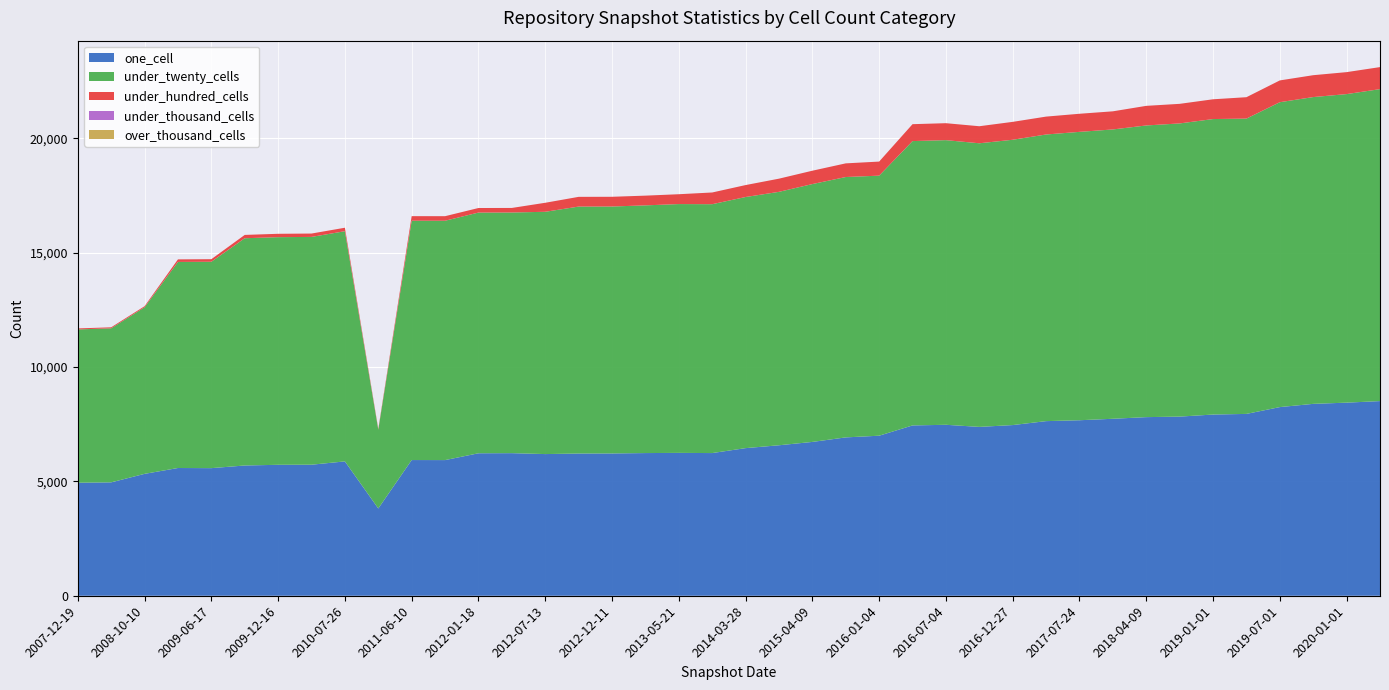

Reading right to left, list all the values displayed in this chart.

one_cell: 2020-04-01=8509	2020-01-01=8441	2019-10-09=8388	2019-07-01=8247	2019-04-06=7949	2019-01-01=7921	2018-09-28=7831	2018-04-09=7808	2017-10-12=7736	2017-07-24=7672	2017-04-12=7633	2016-12-27=7461	2016-10-07=7381	2016-07-04=7473	2016-04-05=7445	2016-01-04=6996	2015-10-01=6922	2015-04-09=6724	2014-09-08=6578	2014-03-28=6453	2013-09-10=6237	2013-05-21=6245	2013-02-20=6237	2012-12-11=6220	2012-10-31=6217	2012-07-13=6193	2012-03-26=6233	2012-01-18=6228	2011-09-05=5930	2011-06-10=5932	2010-11-17=3815	2010-07-26=5873	2010-04-01=5728	2009-12-16=5724	2009-09-25=5694	2009-06-17=5578	2009-04-06=5584	2008-10-10=5328	2008-04-01=4957	2007-12-19=4941
under_twenty_cells: 2020-04-01=13637	2020-01-01=13488	2019-10-09=13411	2019-07-01=13328	2019-04-06=12909	2019-01-01=12917	2018-09-28=12816	2018-04-09=12750	2017-10-12=12648	2017-07-24=12606	2017-04-12=12530	2016-12-27=12472	2016-10-07=12398	2016-07-04=12443	2016-04-05=12430	2016-01-04=11368	2015-10-01=11382	2015-04-09=11272	2014-09-08=11078	2014-03-28=10977	2013-09-10=10879	2013-05-21=10877	2013-02-20=10828	2012-12-11=10795	2012-10-31=10795	2012-07-13=10591	2012-03-26=10520	2012-01-18=10522	2011-09-05=10463	2011-06-10=10462	2010-11-17=3445	2010-07-26=10063	2010-04-01=9958	2009-12-16=9951	2009-09-25=9934	2009-06-17=9022	2009-04-06=9008	2008-10-10=7283	2008-04-01=6733	2007-12-19=6701
under_hundred_cells: 2020-04-01=963	2020-01-01=960	2019-10-09=956	2019-07-01=952	2019-04-06=935	2019-01-01=864	2018-09-28=856	2018-04-09=857	2017-10-12=792	2017-07-24=791	2017-04-12=782	2016-12-27=782	2016-10-07=745	2016-07-04=741	2016-04-05=739	2016-01-04=615	2015-10-01=597	2015-04-09=584	2014-09-08=576	2014-03-28=522	2013-09-10=512	2013-05-21=430	2013-02-20=425	2012-12-11=425	2012-10-31=425	2012-07-13=394	2012-03-26=199	2012-01-18=199	2011-09-05=199	2011-06-10=199	2010-11-17=37	2010-07-26=151	2010-04-01=147	2009-12-16=147	2009-09-25=145	2009-06-17=112	2009-04-06=112	2008-10-10=45	2008-04-01=44	2007-12-19=44
under_thousand_cells: 2020-04-01=0	2020-01-01=0	2019-10-09=0	2019-07-01=0	2019-04-06=0	2019-01-01=0	2018-09-28=0	2018-04-09=0	2017-10-12=0	2017-07-24=0	2017-04-12=0	2016-12-27=0	2016-10-07=0	2016-07-04=0	2016-04-05=0	2016-01-04=0	2015-10-01=0	2015-04-09=0	2014-09-08=0	2014-03-28=0	2013-09-10=0	2013-05-21=0	2013-02-20=0	2012-12-11=0	2012-10-31=0	2012-07-13=0	2012-03-26=0	2012-01-18=0	2011-09-05=0	2011-06-10=0	2010-11-17=0	2010-07-26=0	2010-04-01=0	2009-12-16=0	2009-09-25=0	2009-06-17=0	2009-04-06=0	2008-10-10=0	2008-04-01=0	2007-12-19=0
over_thousand_cells: 2020-04-01=0	2020-01-01=0	2019-10-09=0	2019-07-01=0	2019-04-06=0	2019-01-01=0	2018-09-28=0	2018-04-09=0	2017-10-12=0	2017-07-24=0	2017-04-12=0	2016-12-27=0	2016-10-07=0	2016-07-04=0	2016-04-05=0	2016-01-04=0	2015-10-01=0	2015-04-09=0	2014-09-08=0	2014-03-28=0	2013-09-10=0	2013-05-21=0	2013-02-20=0	2012-12-11=0	2012-10-31=0	2012-07-13=0	2012-03-26=0	2012-01-18=0	2011-09-05=0	2011-06-10=0	2010-11-17=0	2010-07-26=0	2010-04-01=0	2009-12-16=0	2009-09-25=0	2009-06-17=0	2009-04-06=0	2008-10-10=0	2008-04-01=0	2007-12-19=0